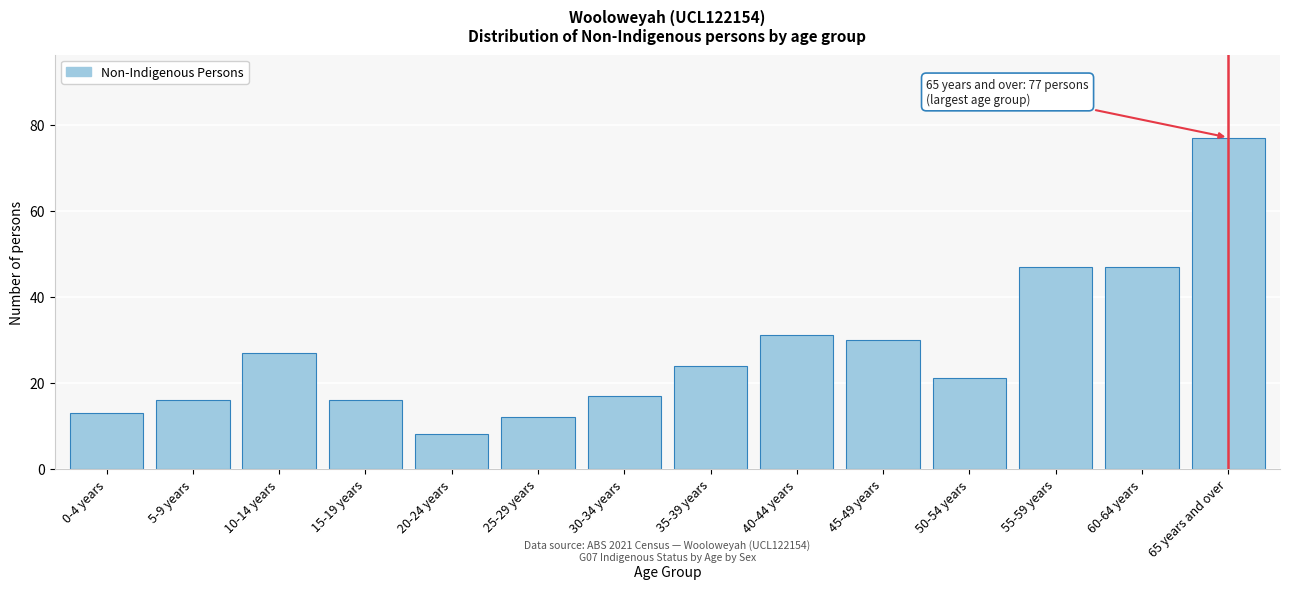

Reading left to right, extract all data points from this chart.

0-4 years=13	5-9 years=16	10-14 years=27	15-19 years=16	20-24 years=8	25-29 years=12	30-34 years=17	35-39 years=24	40-44 years=31	45-49 years=30	50-54 years=21	55-59 years=47	60-64 years=47	65 years and over=77